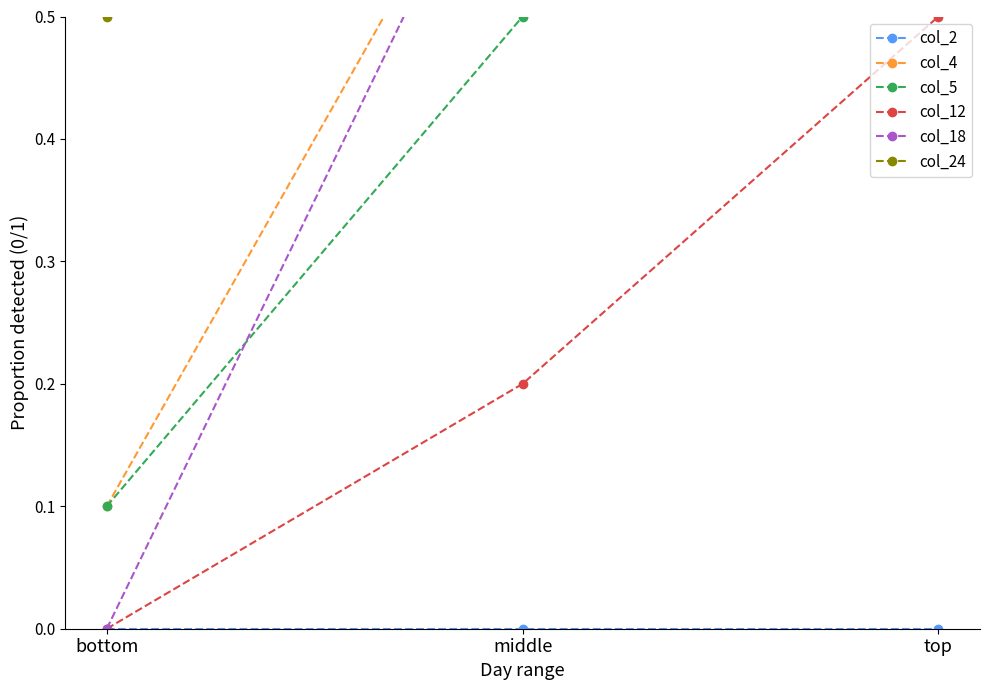

Between top and bottom, which is larger?

top